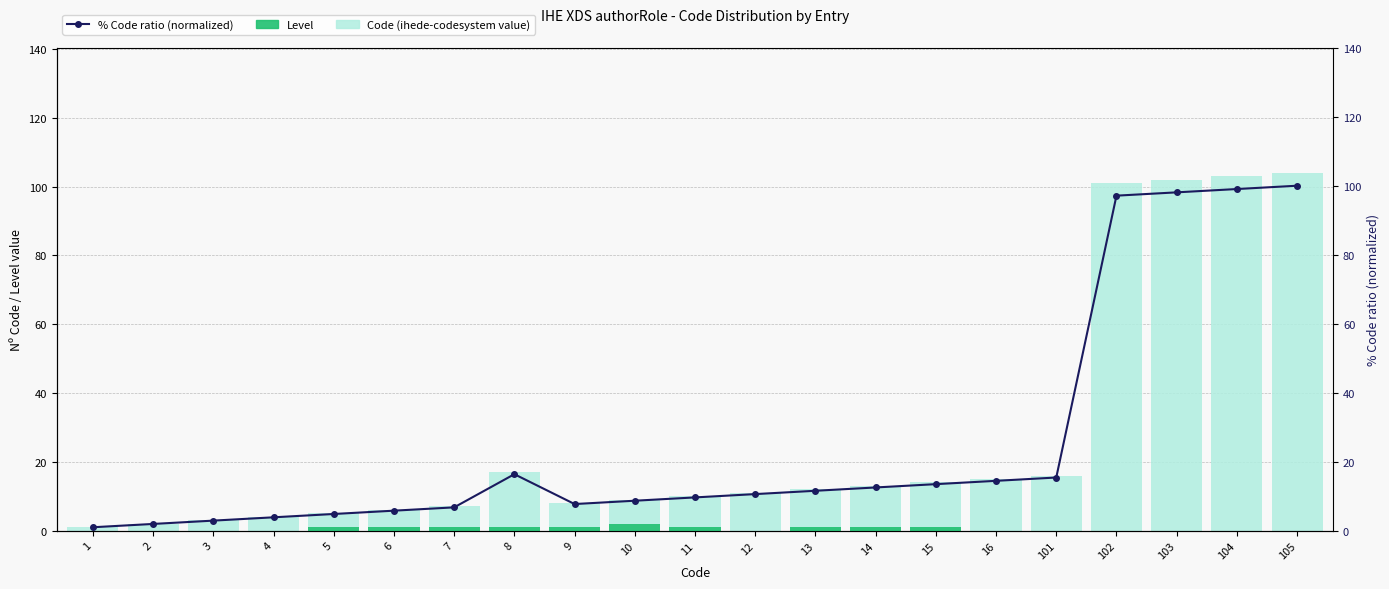

At how many categories does at least one series exceed 23?

4